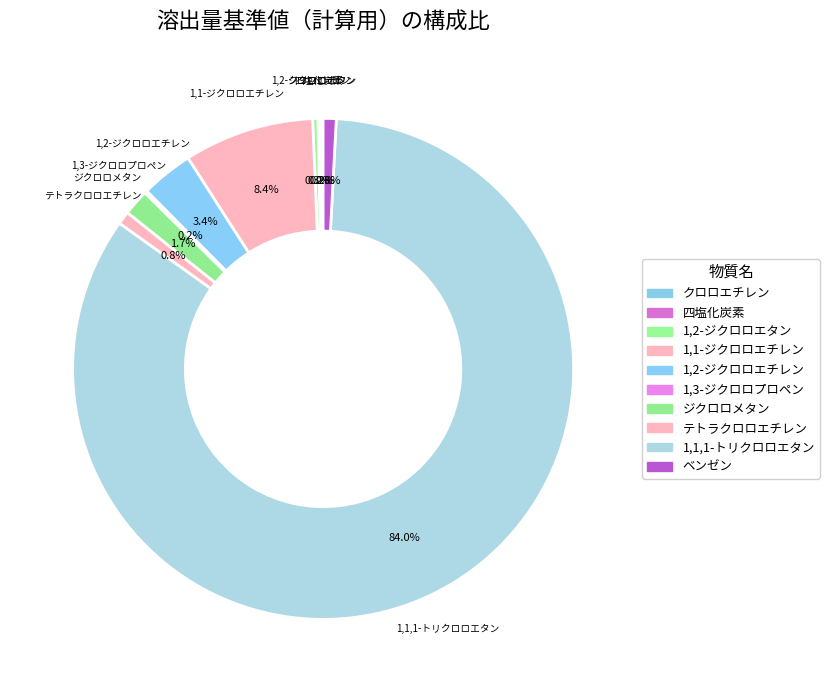

What is the largest slice in the pie chart?

1,1,1-トリクロロエタン